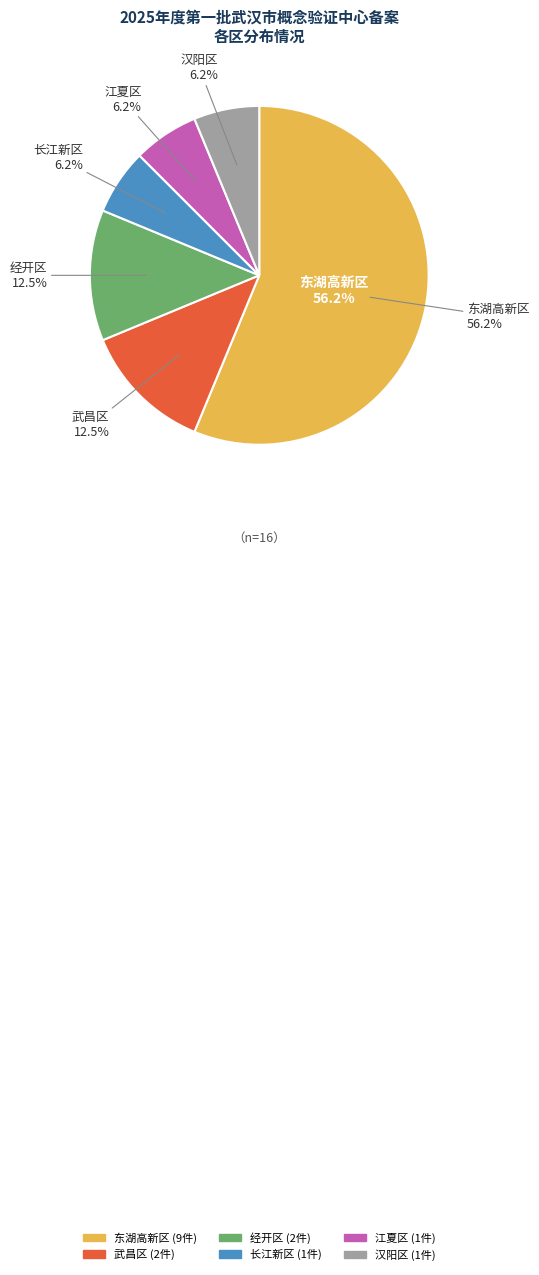

To the nearest percent, what is the difference between the largest and smallest slice percentages?

50%